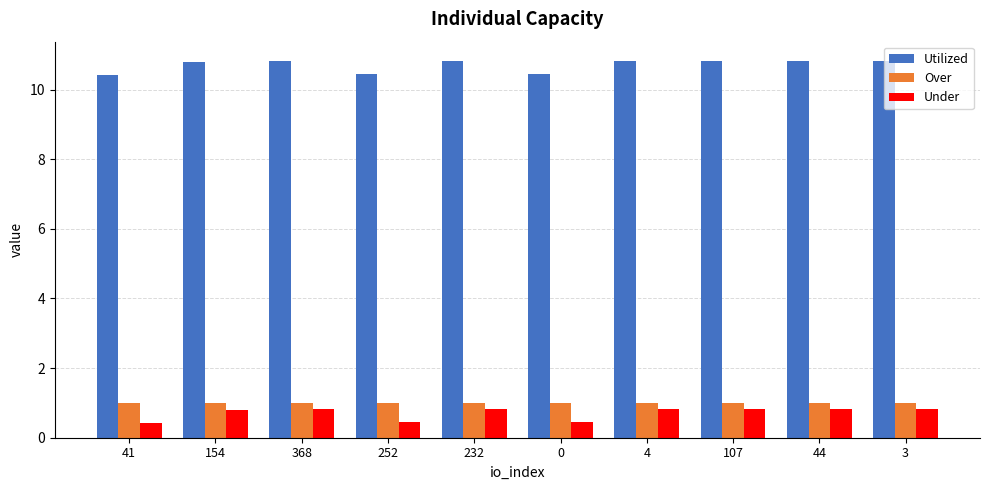

What is the difference between the maximum and second lowest values in the Utilized series?

0.4